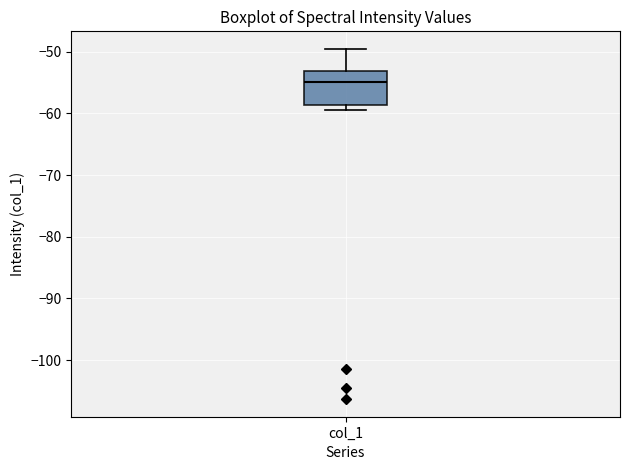

Read this box plot against the y-axis: the position of the median line, the range covered by the box, and the ends of both whiskers. The values are not printed on the chart, so give them approximately, as read against the axis.

median -55, box -59 to -53, whiskers -59 (just below the box's lower edge) to -50